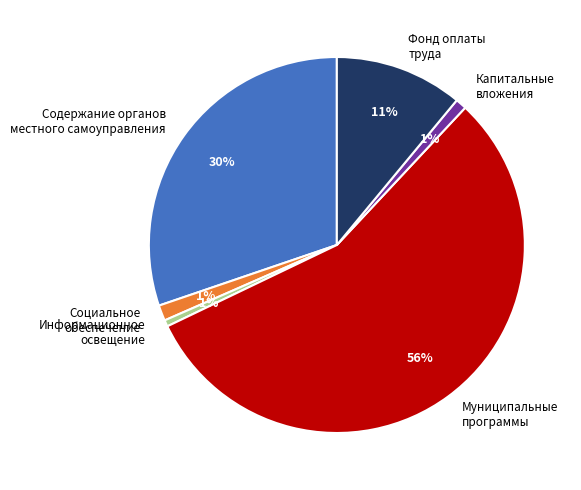

True or false: Содержание органов местного самоуправления accounts for 24% of the total.

False